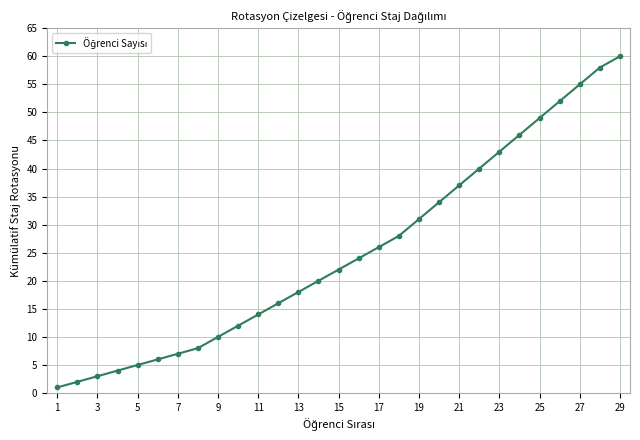

What is the sum of all values?

731